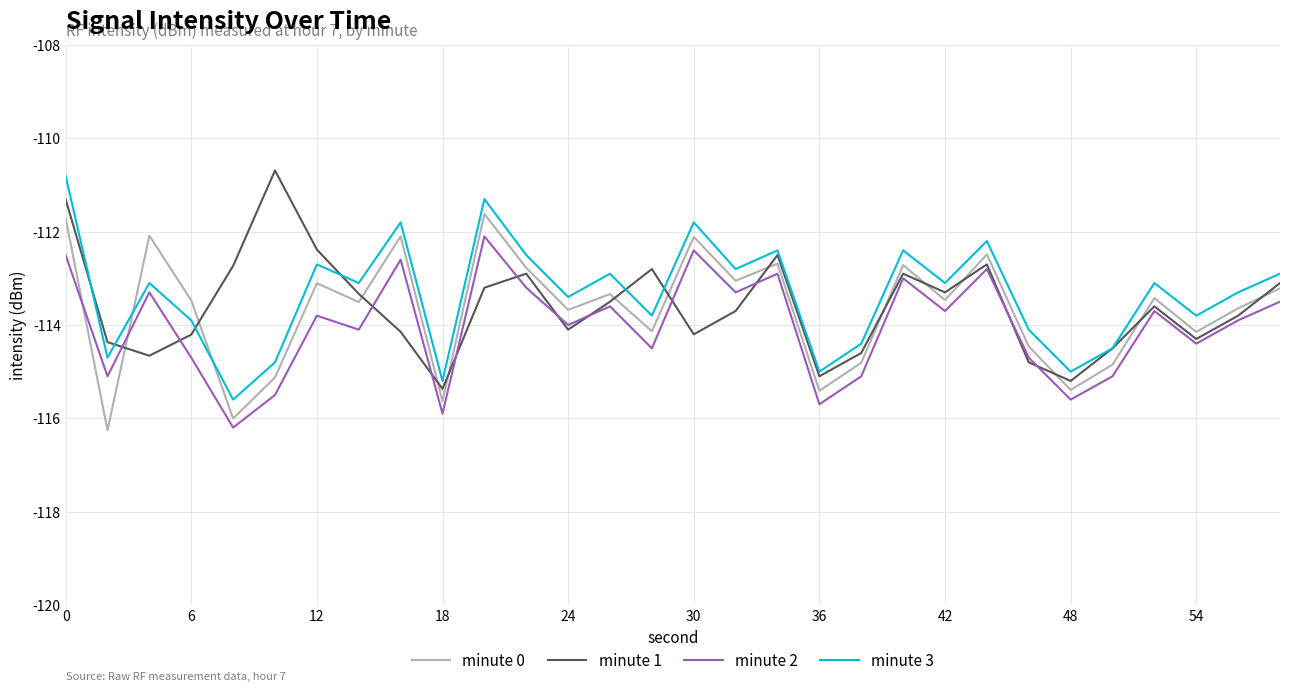

How many interior local peaks does the minute 2 series have?

10